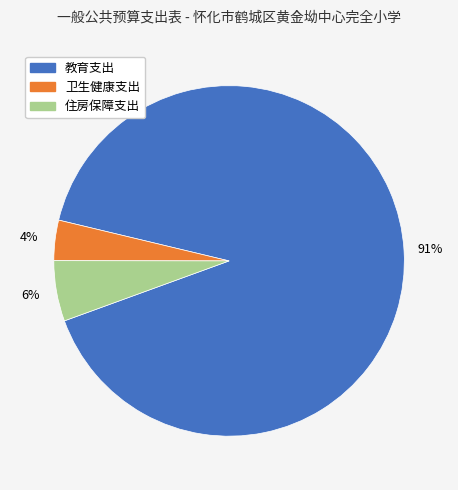

To the nearest percent, what percentage of the pie is 卫生健康支出?

4%